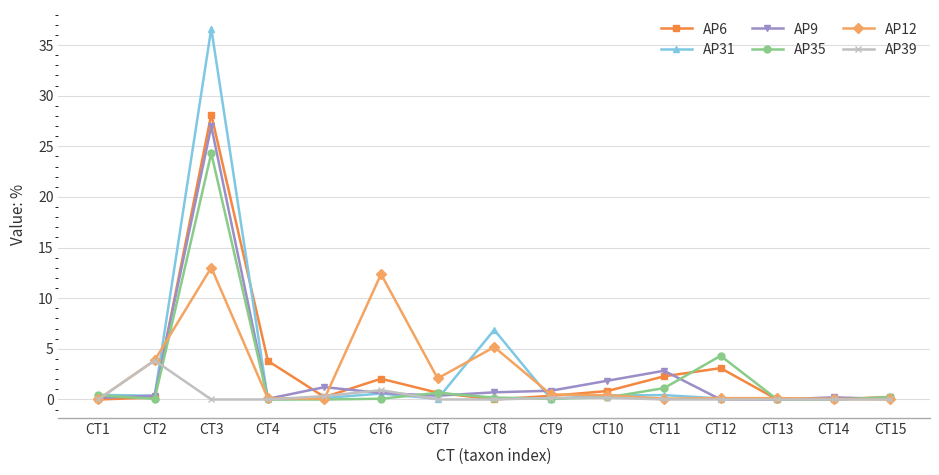

Which series has the widest spread of values?

AP31